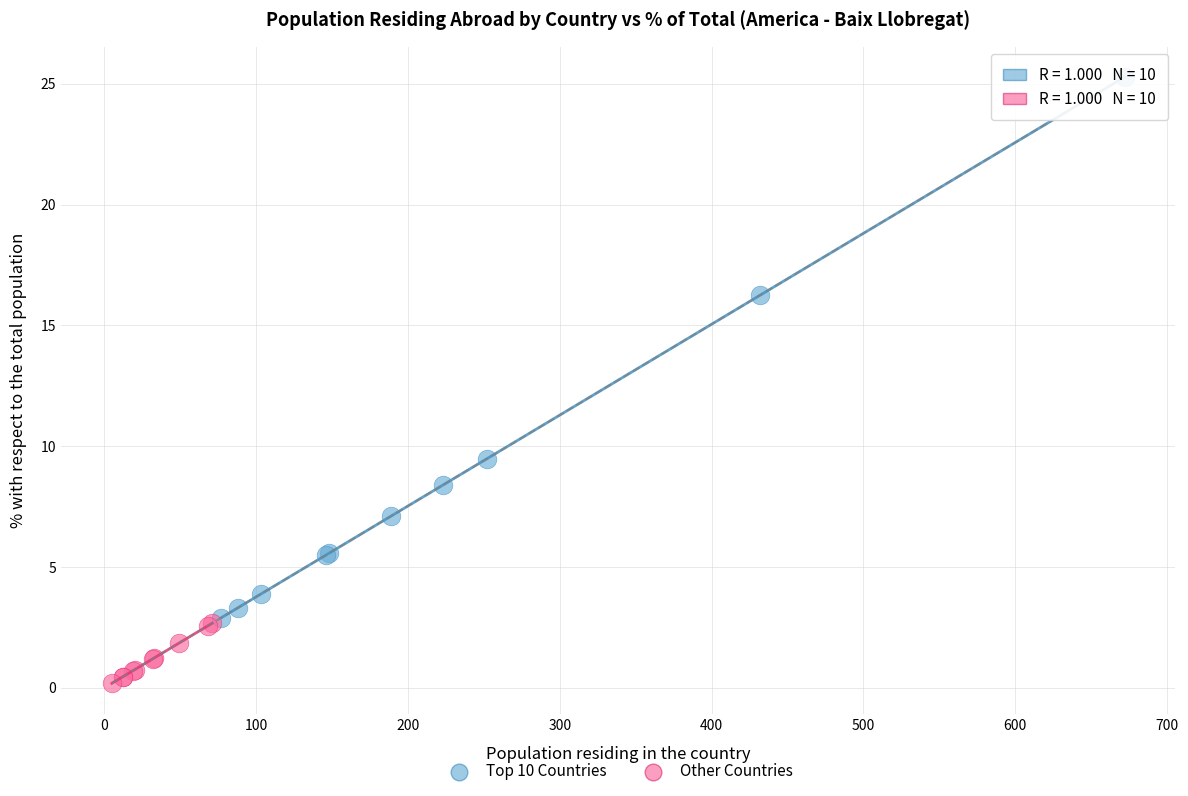

Which series has the widest spread of Y values?

Top 10 Countries